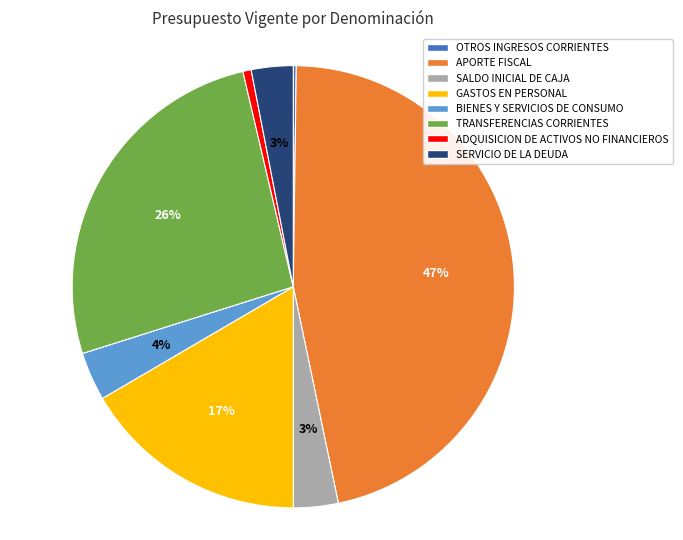

To the nearest percent, what portion does SERVICIO DE LA DEUDA represent?

3%